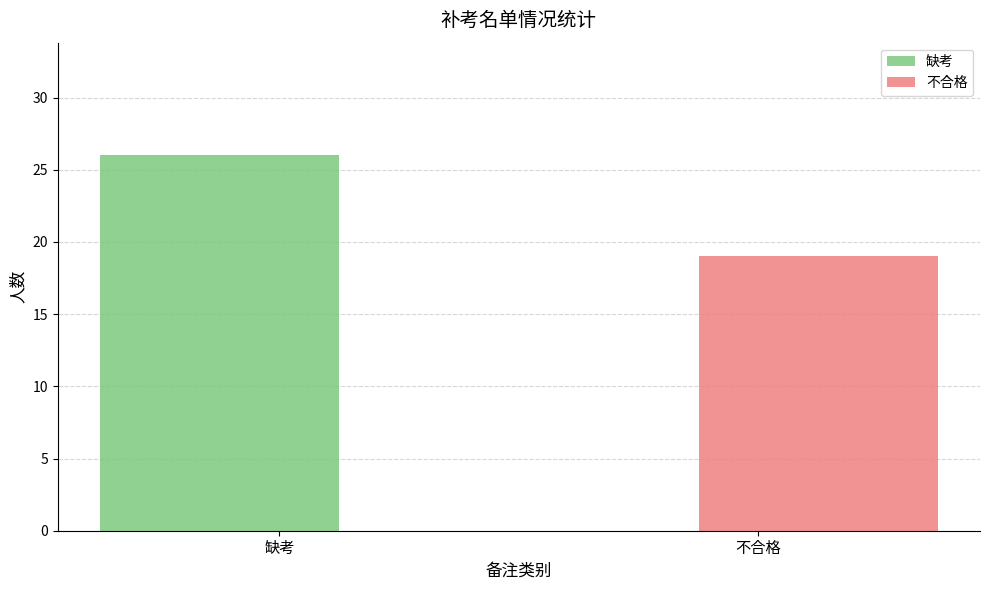

Rank the series by their average value, from lowest to highest.

不合格, 缺考